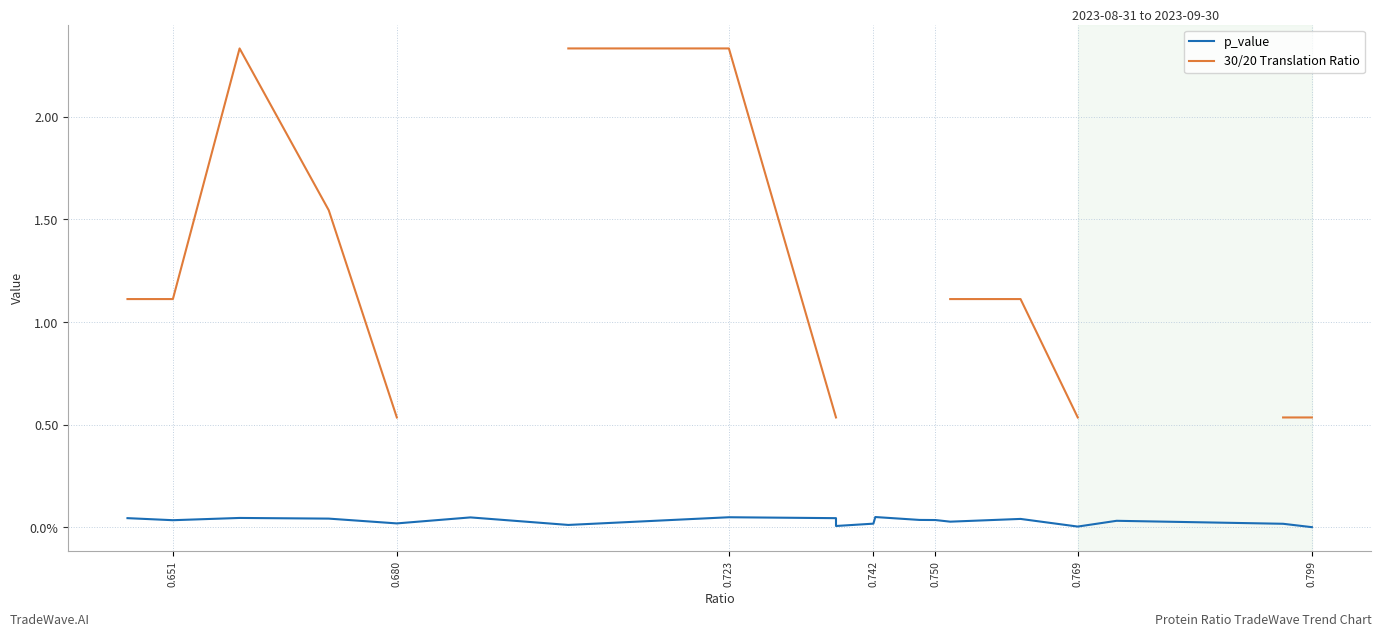

What is the sum of all p_value values?

0.6